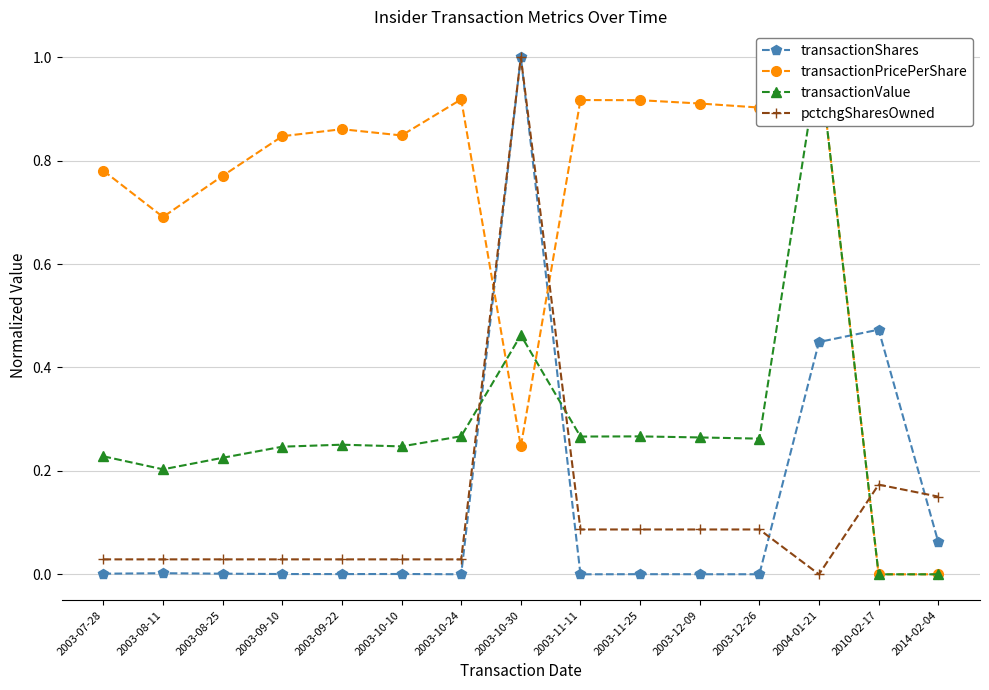

How many series are shown in this chart?

4